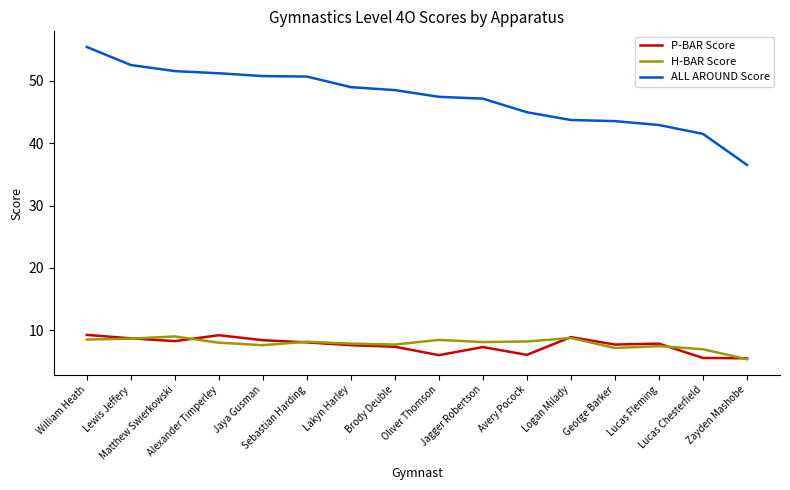

Between Oliver Thomson and Avery Pocock, which series saw the biggest shift?

ALL AROUND Score